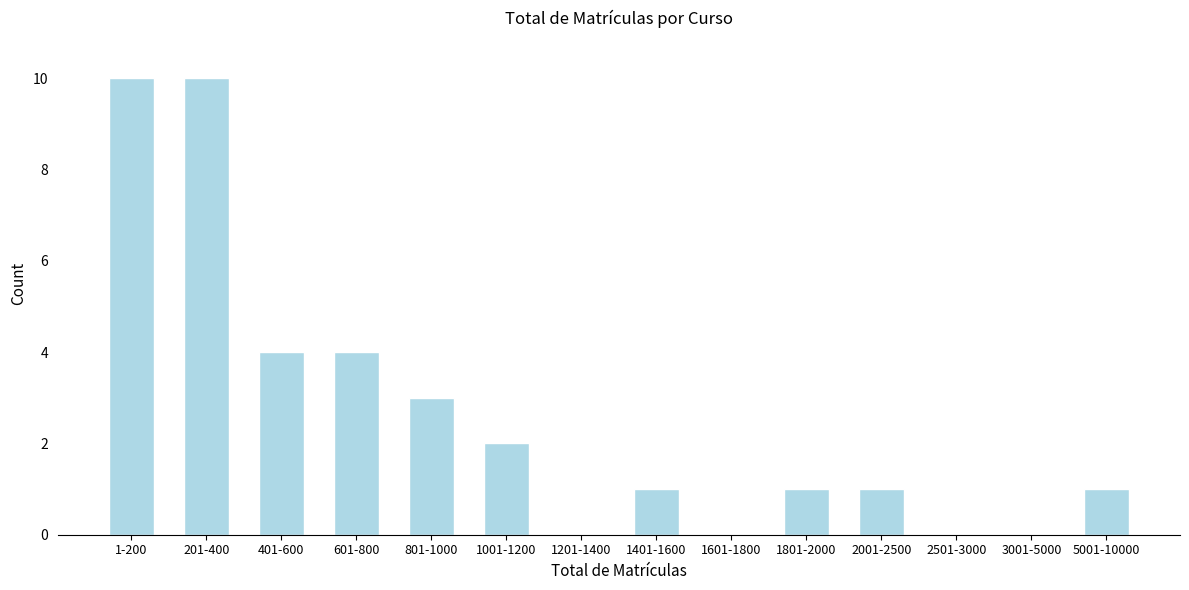

Reading left to right, what are all the values shown in this chart?

1-200=10	201-400=10	401-600=4	601-800=4	801-1000=3	1001-1200=2	1201-1400=0	1401-1600=1	1601-1800=0	1801-2000=1	2001-2500=1	2501-3000=0	3001-5000=0	5001-10000=1